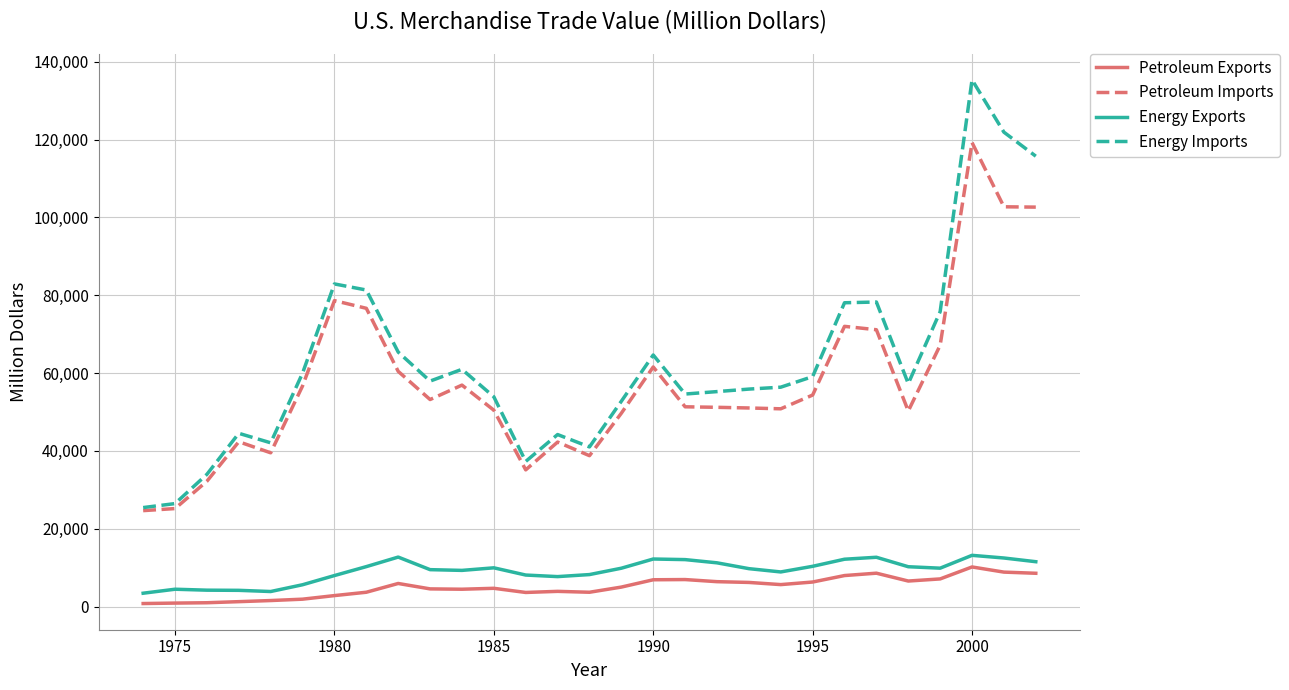

Which series has the widest spread of values?

Energy Imports